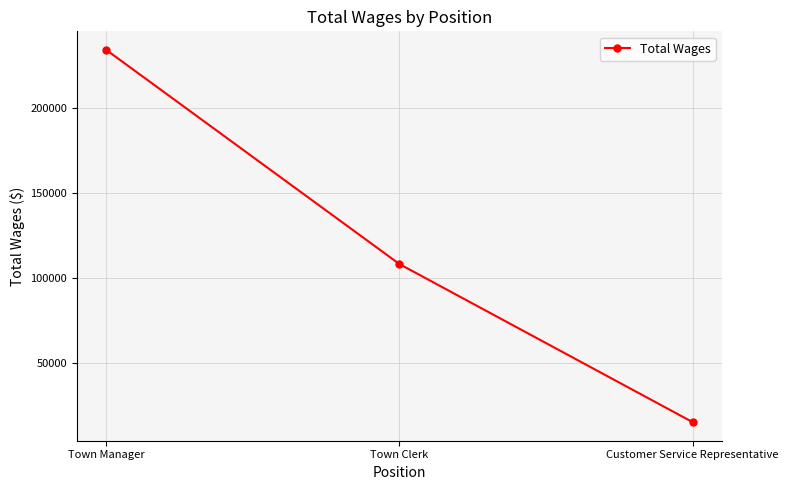

What value does the data have at Town Clerk, to the nearest 50?

108450